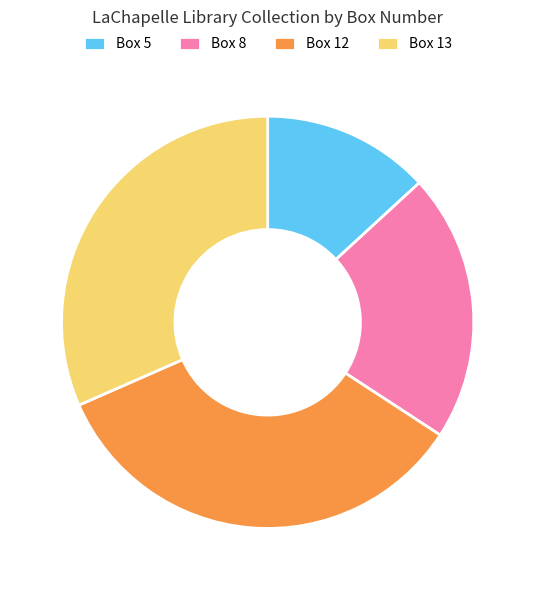

Is Box 13 the majority of the pie?

No